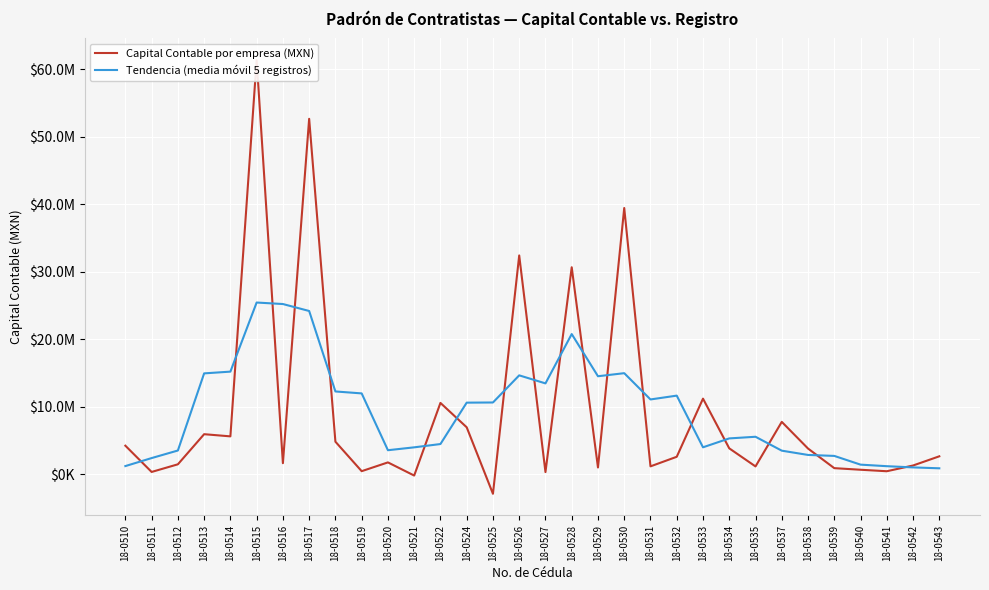

True or false: Tendencia (media móvil 5 registros) has a value of 2134036.4 at 18-0541.

False